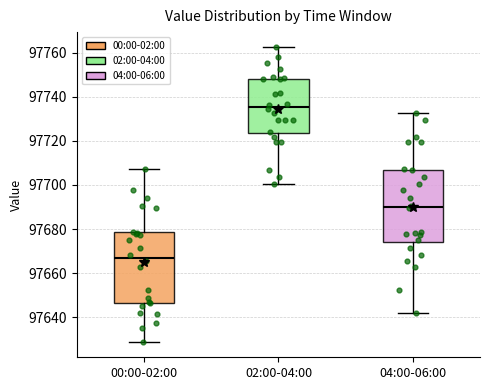

Which box has the lowest median line?

00:00-02:00